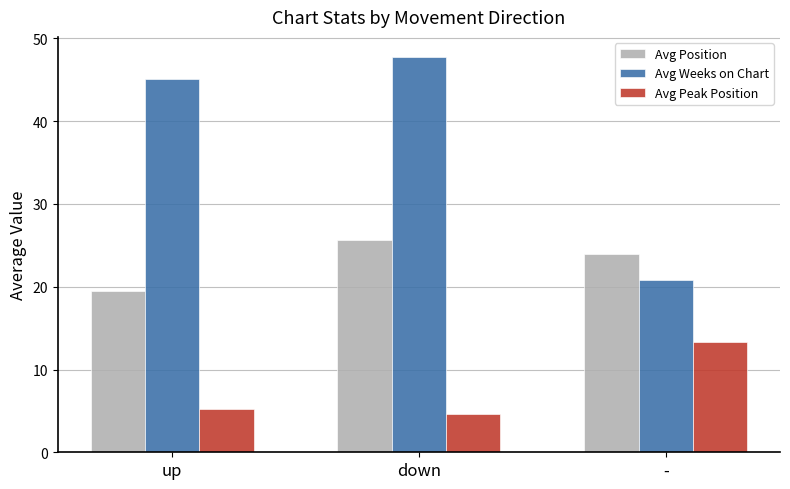

Where does the Avg Weeks on Chart series first go above 45?

up